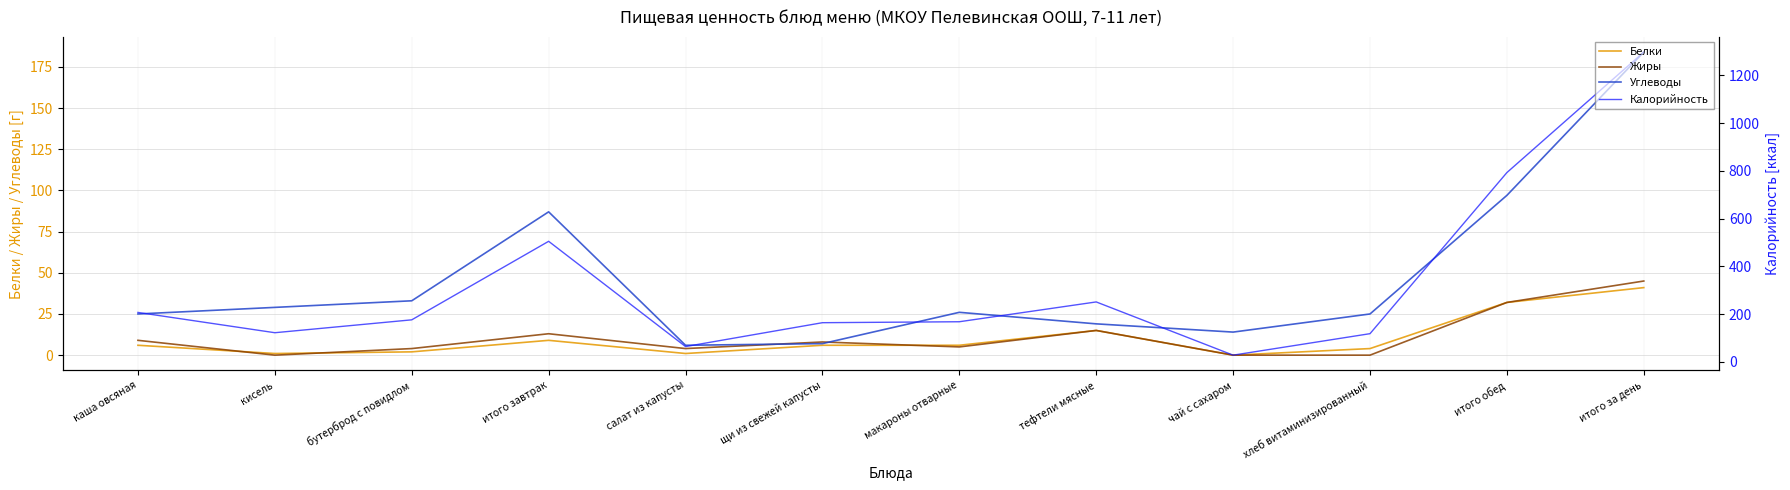

Reading left to right, list all the values displayed in this chart.

Белки: 6	1	2	9	1	6	6	15	0	4	32	41
Жиры: 9	0	4	13	4	8	5	15	0	0	32	45
Углеводы: 25	29	33	87	6	7	26	19	14	25	97	184
Калорийность: 207	122	176	505	64	164	168	251	28	118	793	1298